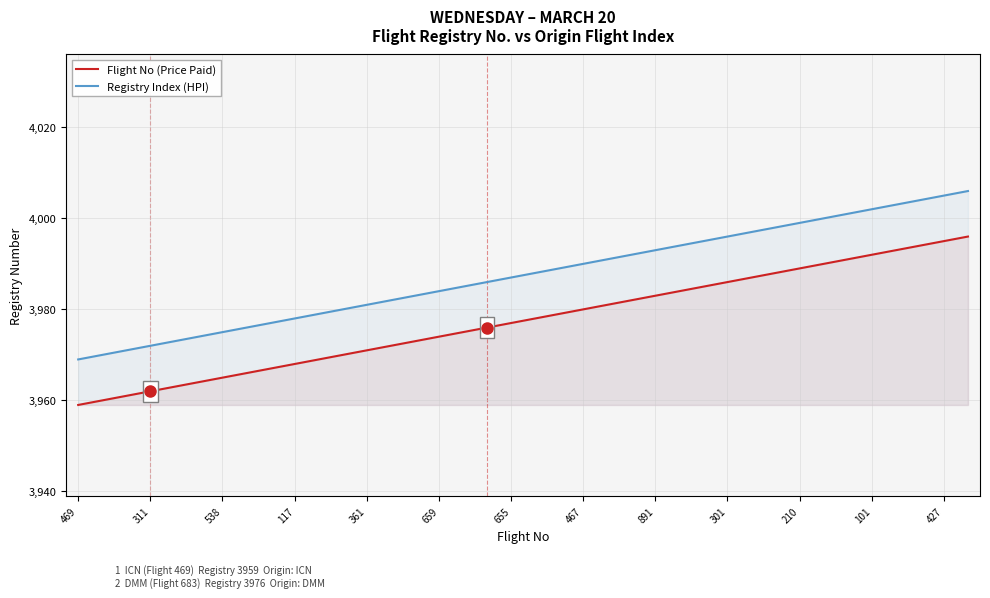

Which series has the largest total across all categories?

Registry Index (HPI)